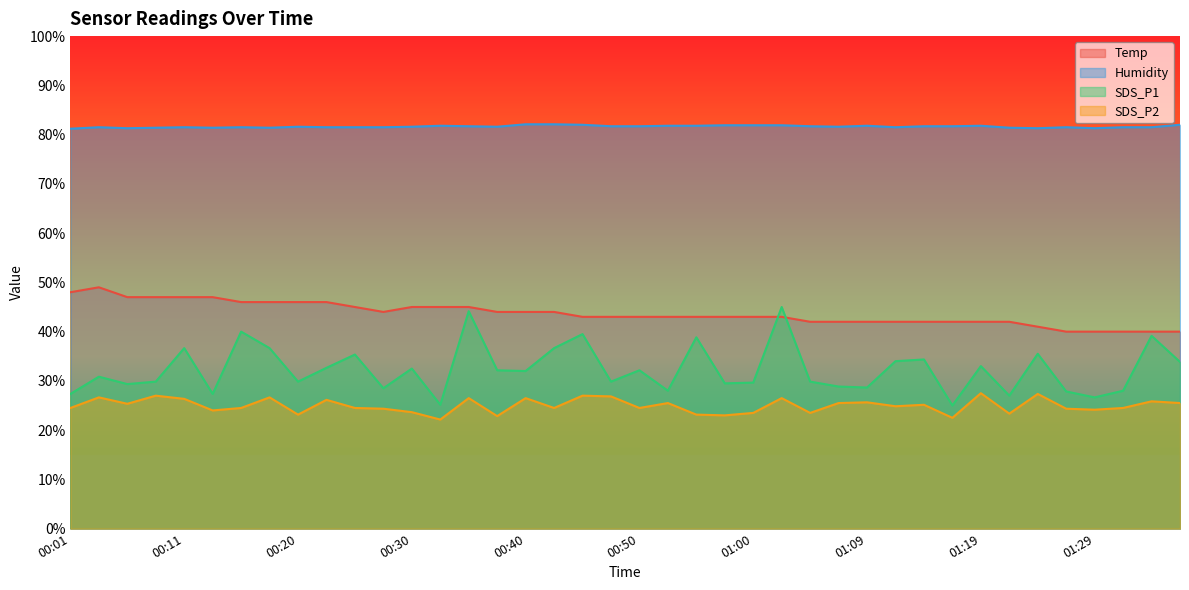

Does the chart display data point markers on the line(s)?

No